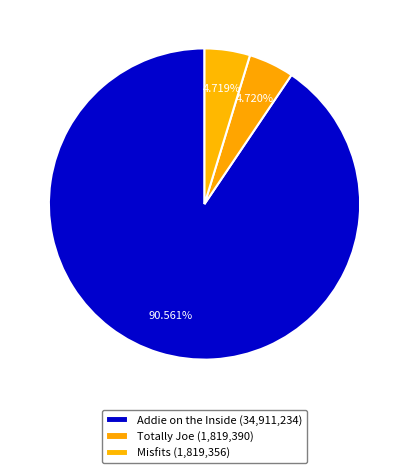

Which slice is the smallest?

Misfits